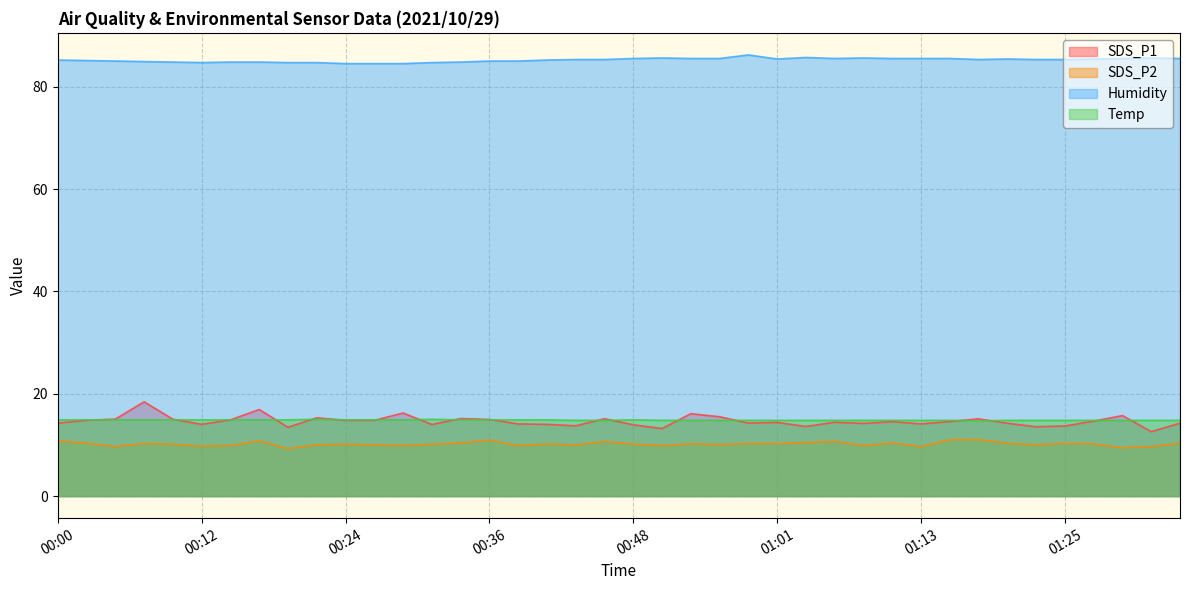

Reading left to right, list all the values displayed in this chart.

SDS_P1: 14.3	14.8	15.1	18.4	15.0	14.0	14.9	16.9	13.4	15.3	14.8	14.8	16.2	14.0	15.2	15.0	14.1	14.0	13.7	15.1	13.9	13.2	16.1	15.5	14.3	14.4	13.6	14.4	14.2	14.6	14.1	14.6	15.1	14.2	13.6	13.7	14.7	15.7	12.6	14.2
SDS_P2: 10.8	10.3	9.7	10.3	10.1	9.8	9.9	10.8	9.3	10.0	10.2	10.0	9.9	10.1	10.4	10.9	9.8	10.2	10.0	10.7	10.2	9.8	10.2	10.1	10.3	10.3	10.4	10.7	9.8	10.4	9.7	11.0	11.1	10.3	10.0	10.3	10.2	9.4	9.7	10.3
Humidity: 85.2	85.1	85.0	84.9	84.8	84.7	84.8	84.8	84.7	84.7	84.5	84.5	84.5	84.7	84.8	85.0	85.0	85.2	85.3	85.3	85.5	85.6	85.5	85.5	86.2	85.4	85.7	85.5	85.6	85.5	85.5	85.5	85.3	85.4	85.3	85.3	85.4	85.5	85.6	85.5
Temp: 14.9	14.9	14.9	14.9	14.9	14.9	14.9	14.9	14.9	15.0	14.9	14.9	14.9	15.0	14.9	14.9	14.9	14.9	14.8	14.8	14.9	14.8	14.8	14.8	14.8	14.8	14.8	14.8	14.8	14.8	14.8	14.8	14.7	14.8	14.8	14.8	14.8	14.8	14.8	14.8